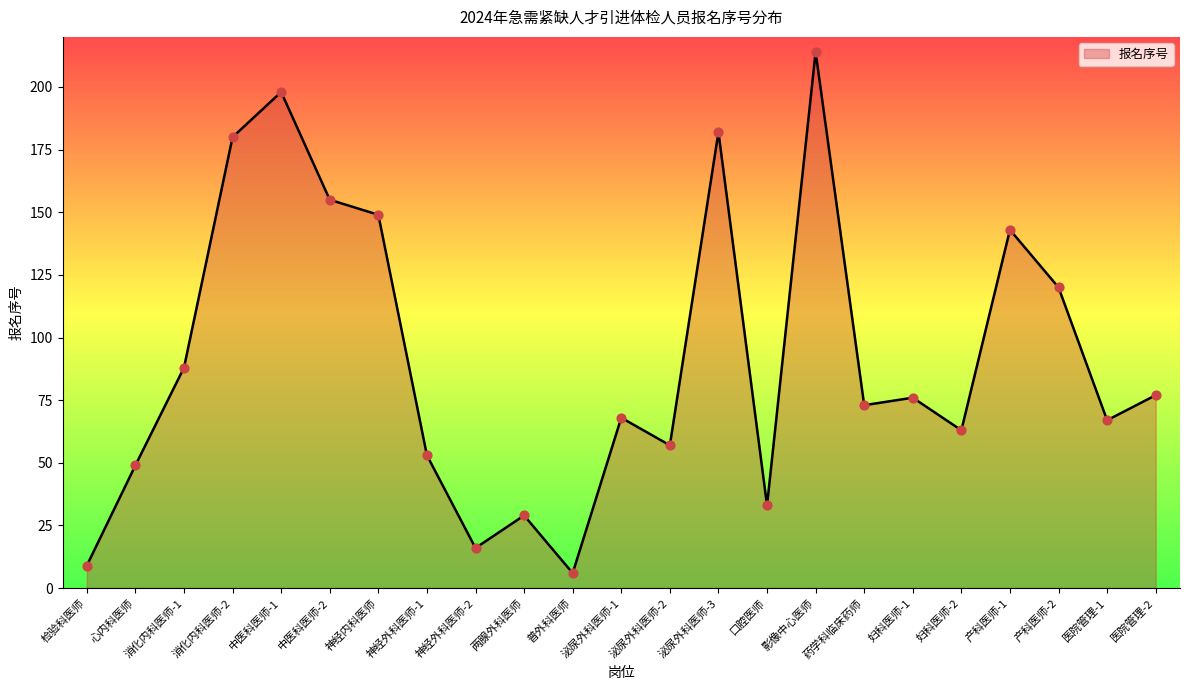

Approximately how many times larger is the value at 中医科医师-1 compared to 心内科医师?

4.0